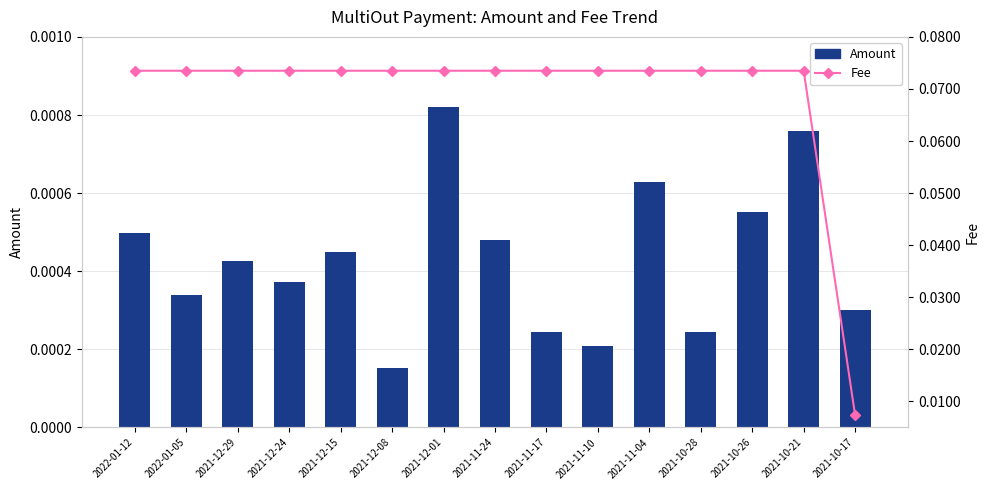

Which series changed the most between 2021-11-04 and 2021-10-26?

Amount